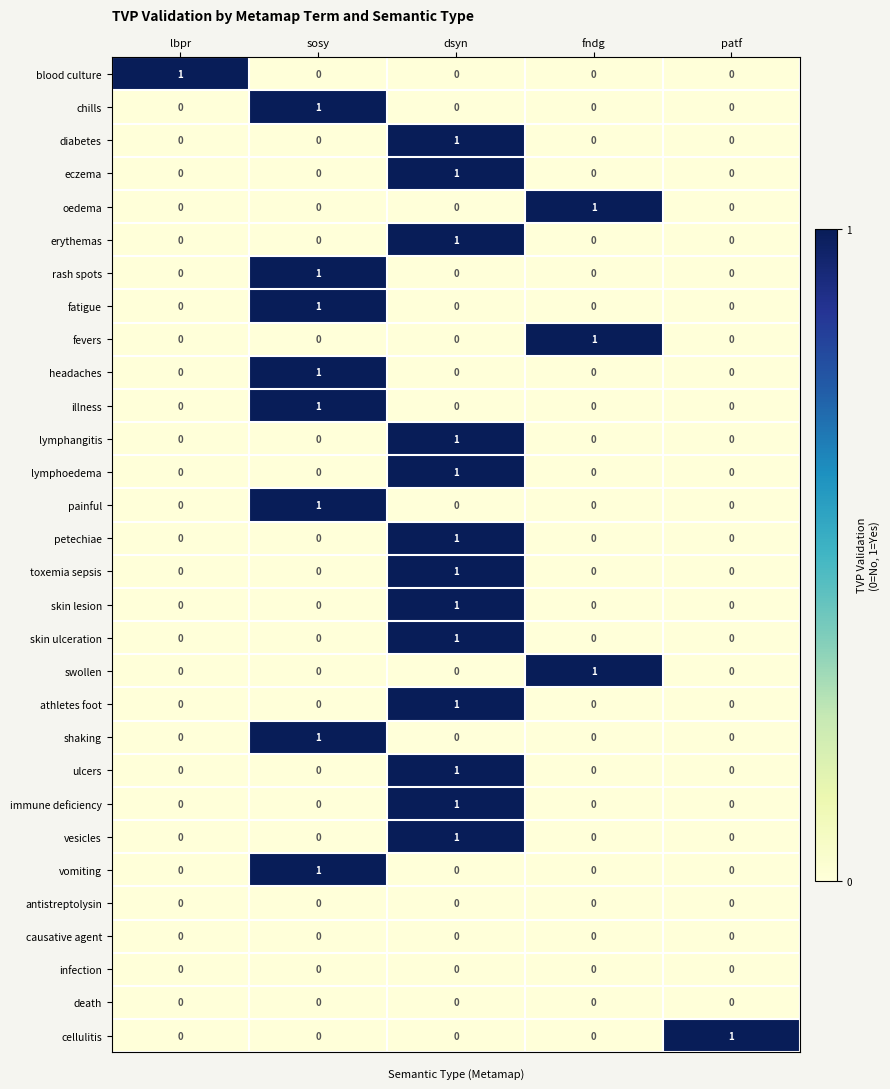

At how many categories does at least one series exceed 0?

5